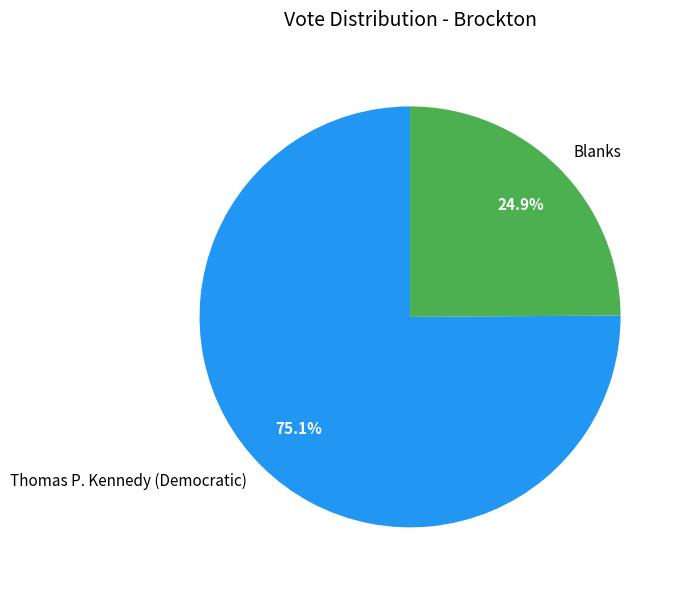

Which category has the smallest portion of the pie?

Blanks